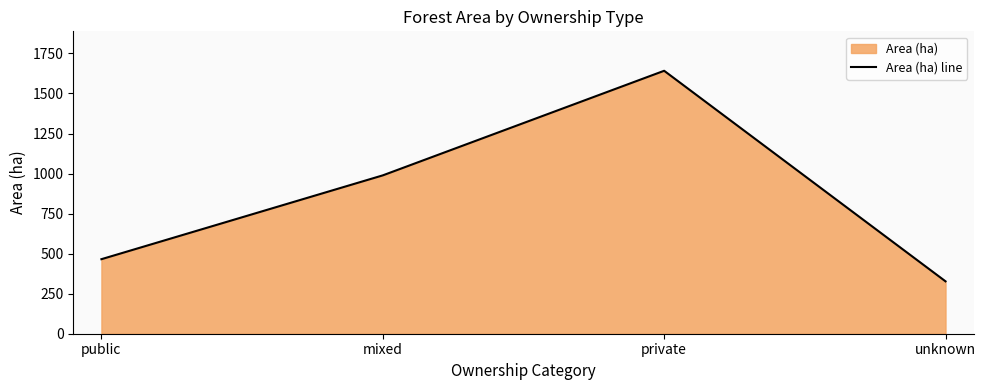

Approximately how many times larger is the value at private compared to public?

3.5